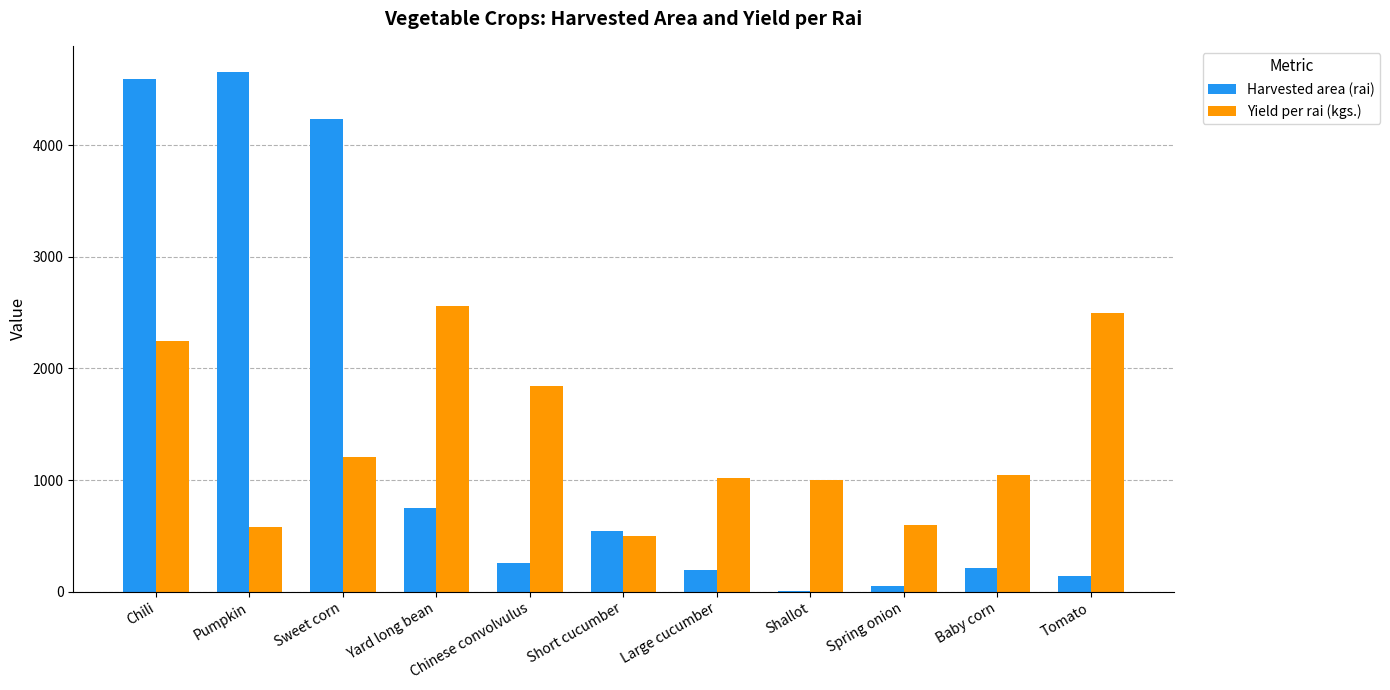

Which series changed the most between Sweet corn and Spring onion?

Harvested area (rai)